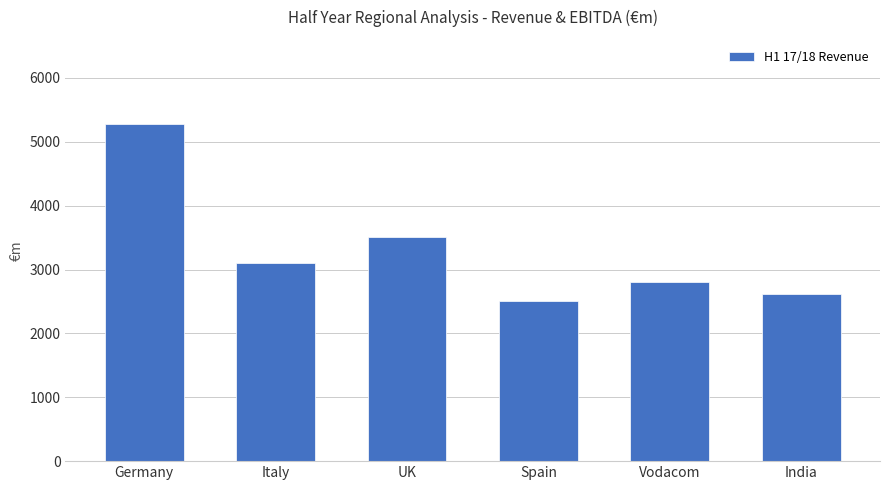

Approximately how many times larger is the value at Vodacom compared to Italy?

0.9